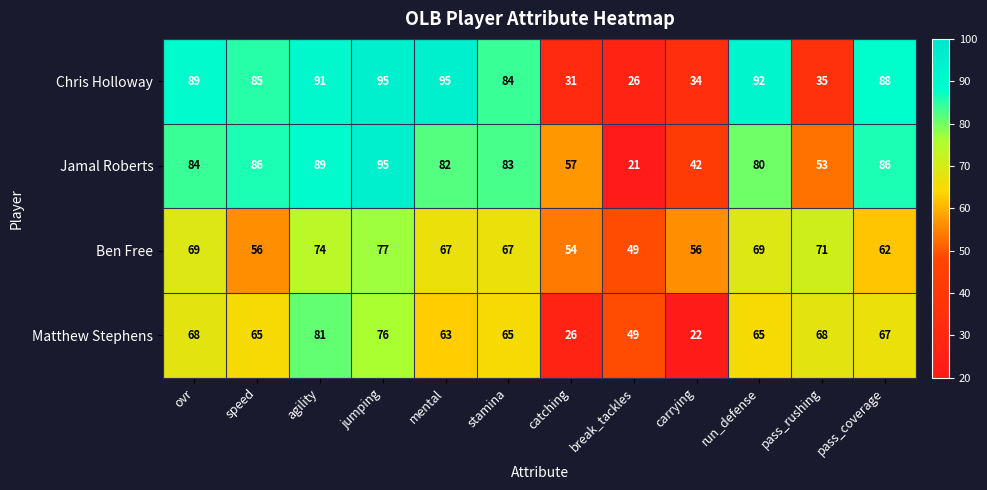

What is the maximum value shown in the chart?

95